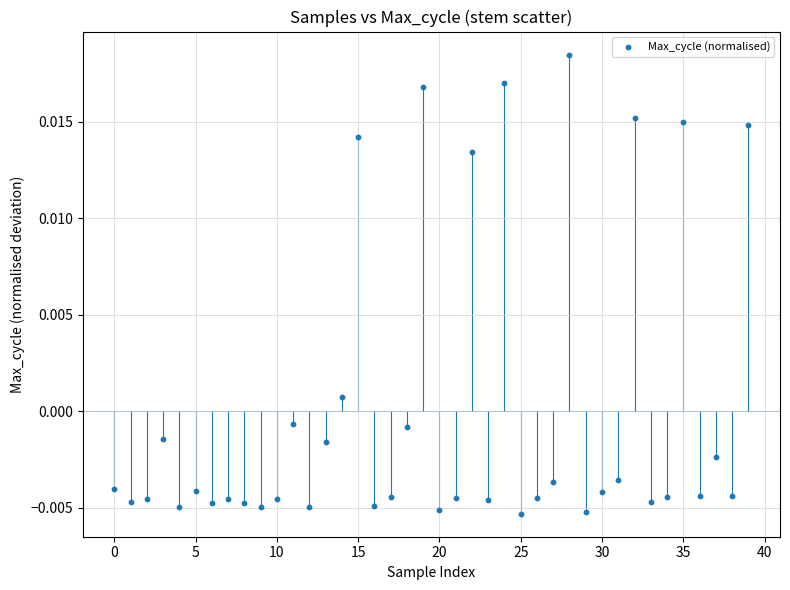

How many points are shown in the scatter plot?

40